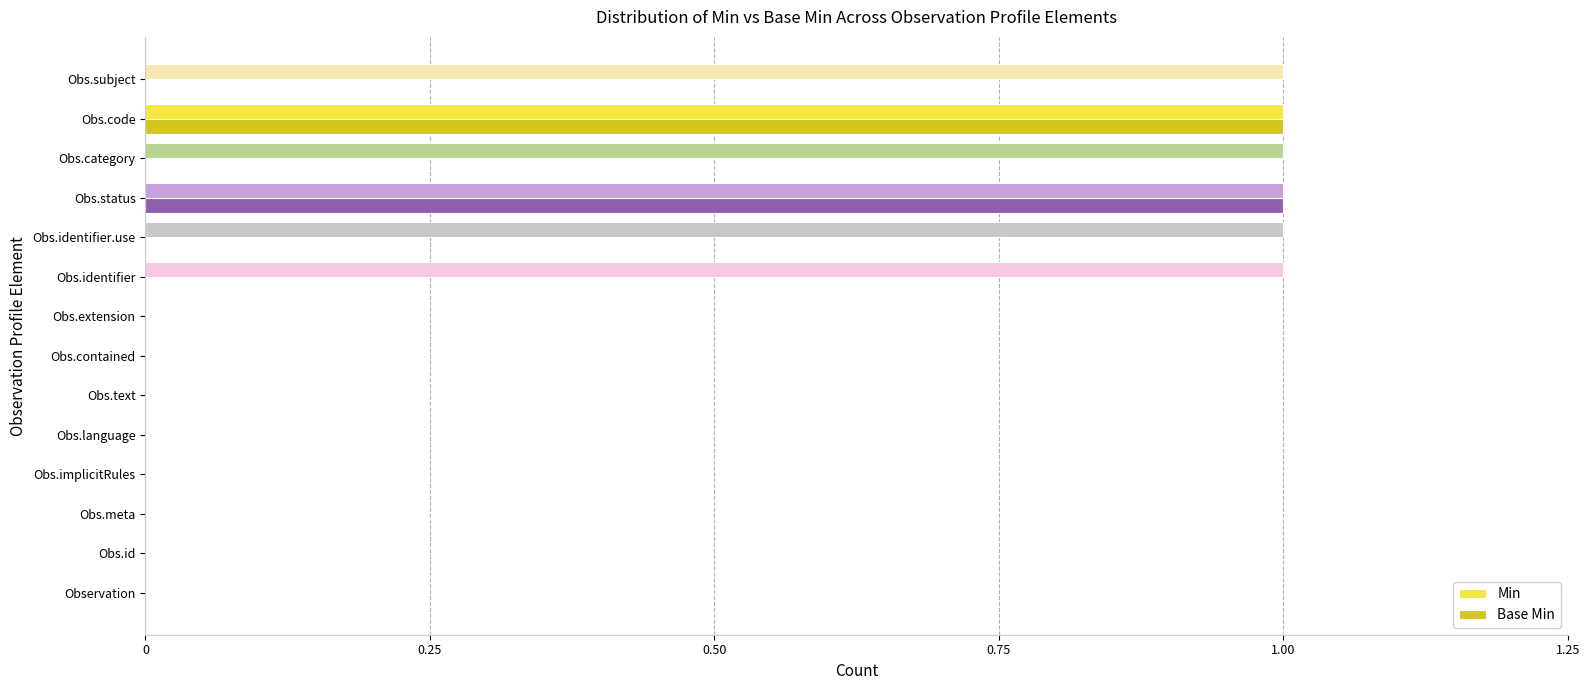

Count the number of data series in this chart.

2